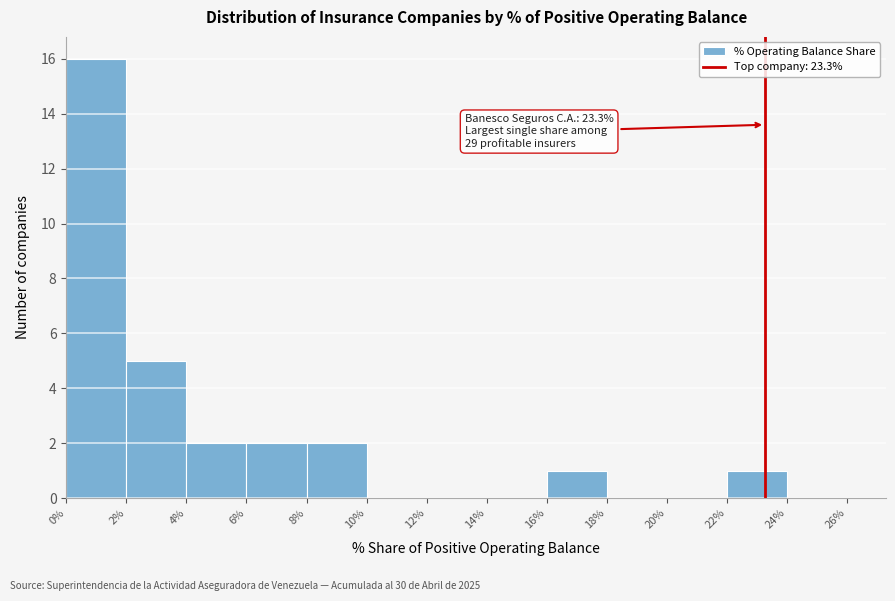

Which range on the x-axis has the tallest bar?

0% to 2%